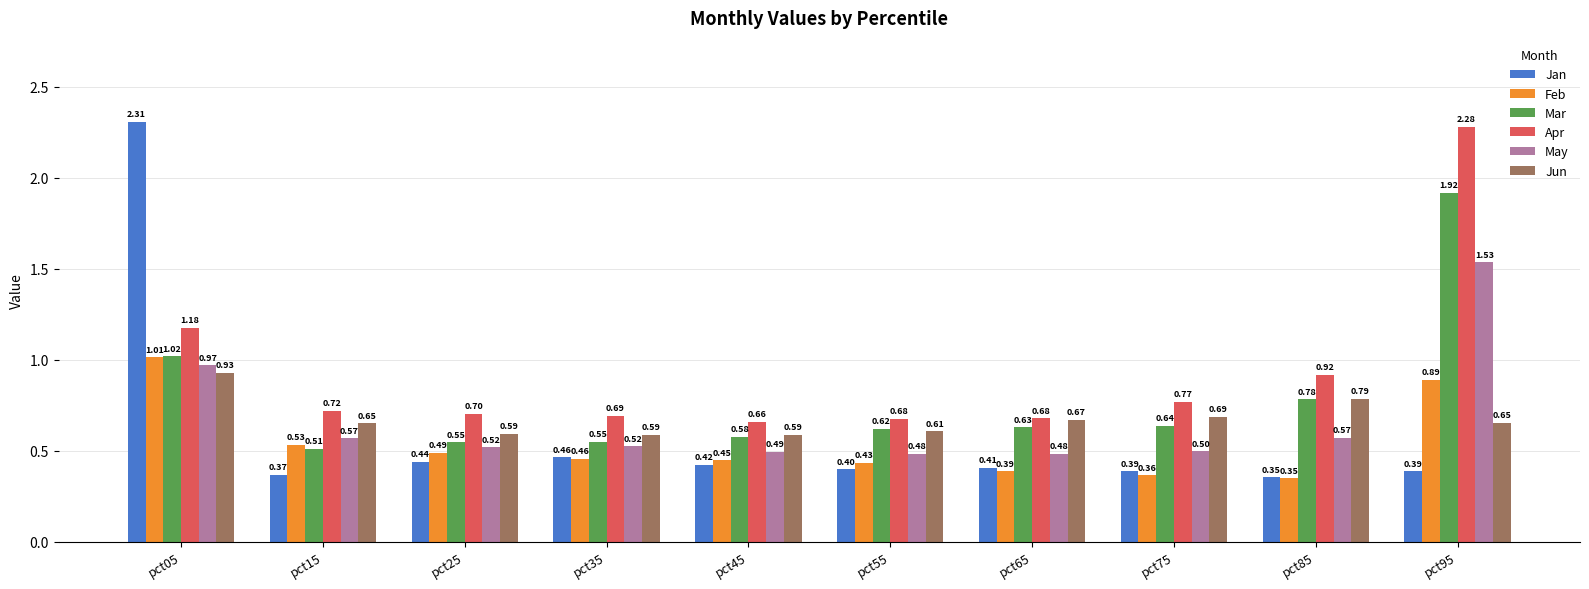

What is the sum of all Mar values?

7.8